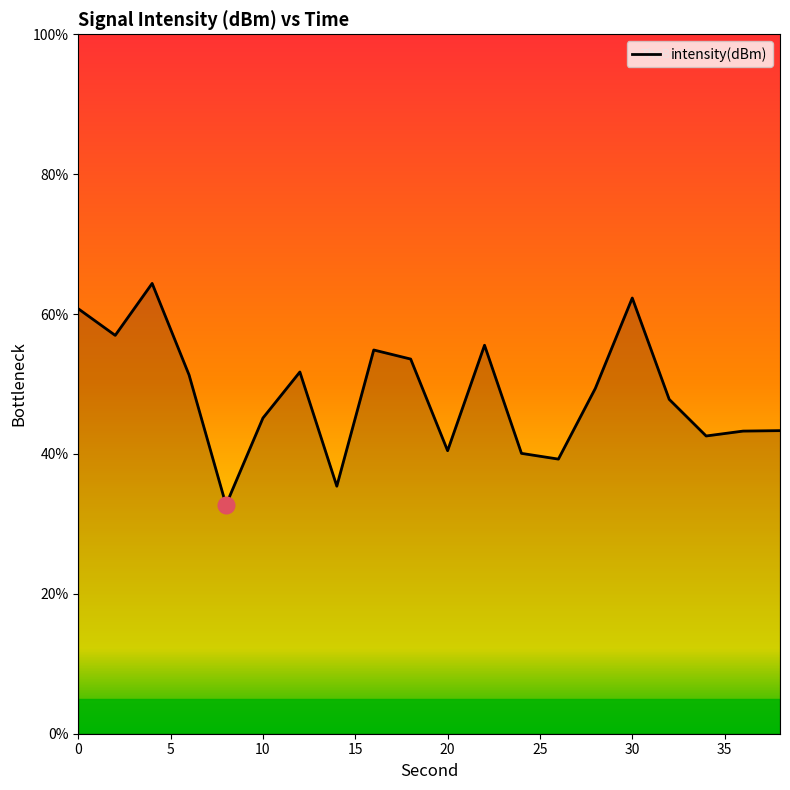

What is the difference between the maximum and minimum values?

31.7